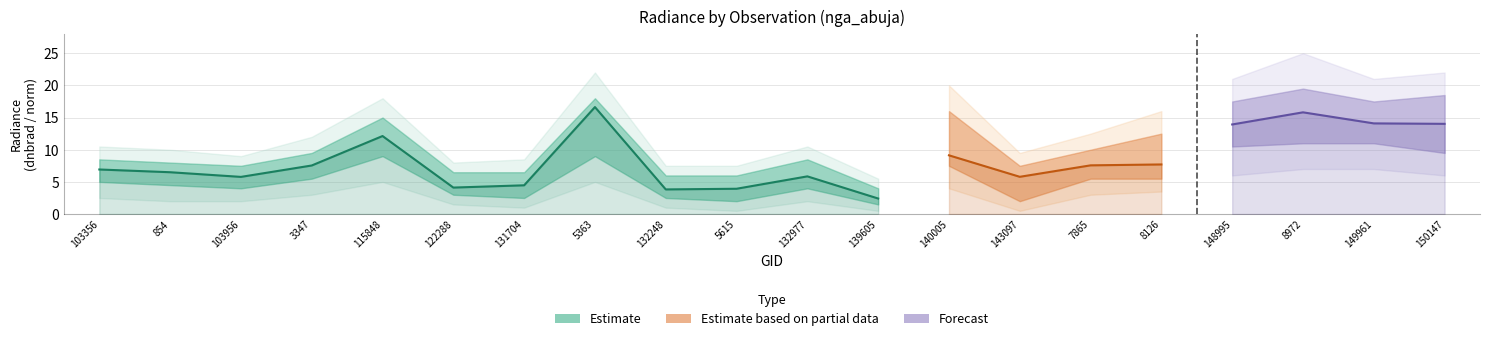

What is the approximate value of rade9_mult_nadir_norm at 131704?

4.2